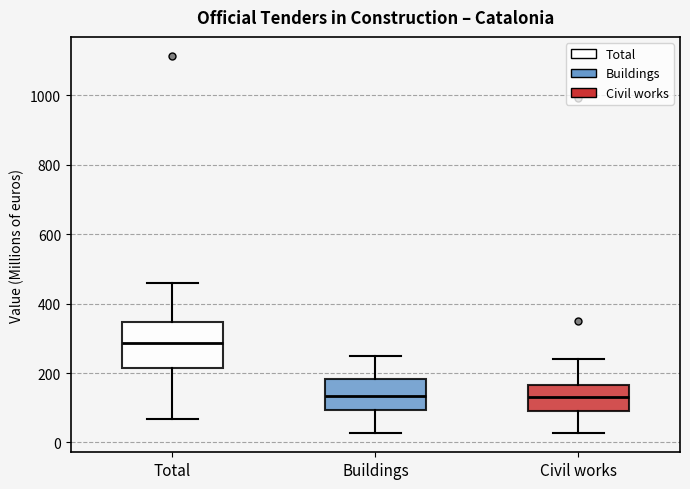

Comparing the boxes themselves (not the whiskers), which one is the tallest?

Total